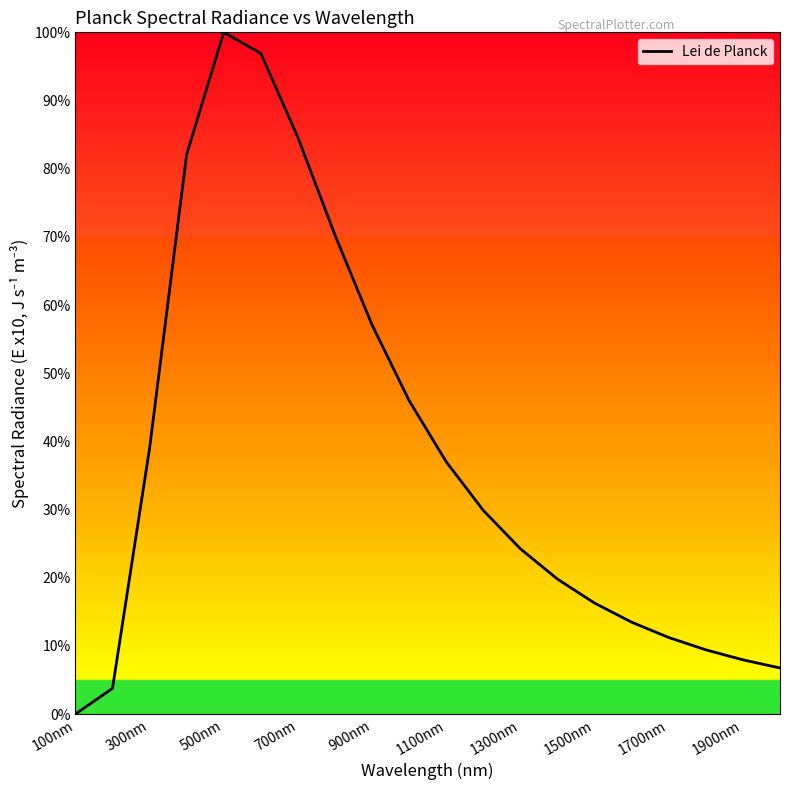

True or false: there are more than 1 points higher than both neighbors.

False